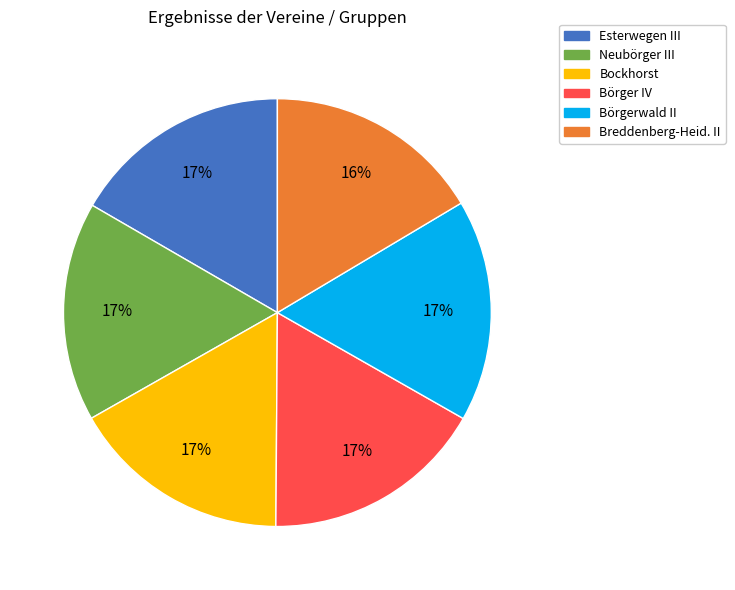

What percentage is the Esterwegen III slice, to the nearest percent?

17%